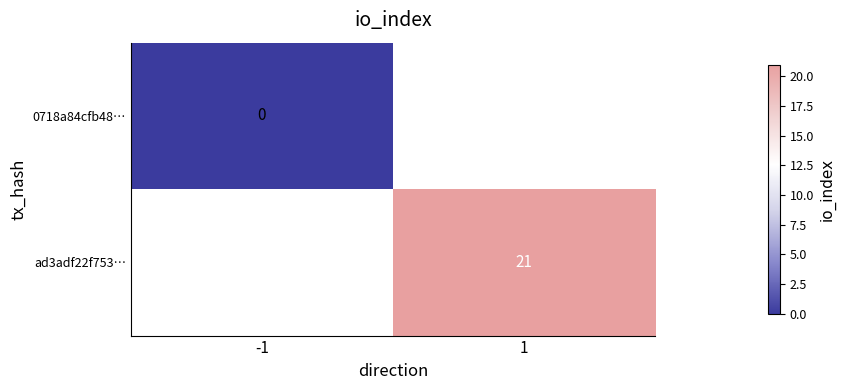

True or false: ad3adf22f753… has a value of 9 at 1.

False